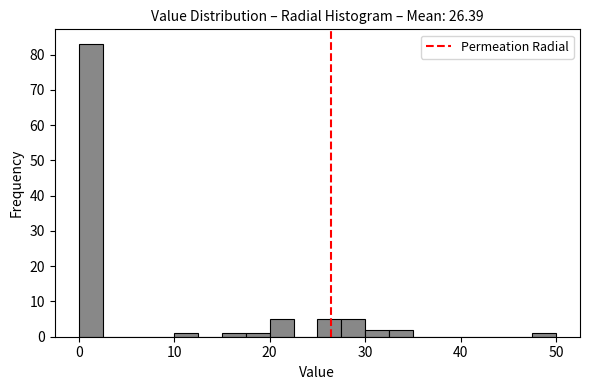

Around what value on the x-axis is the tallest bar? Give the approximate position of its centre, as read against the axis.

1